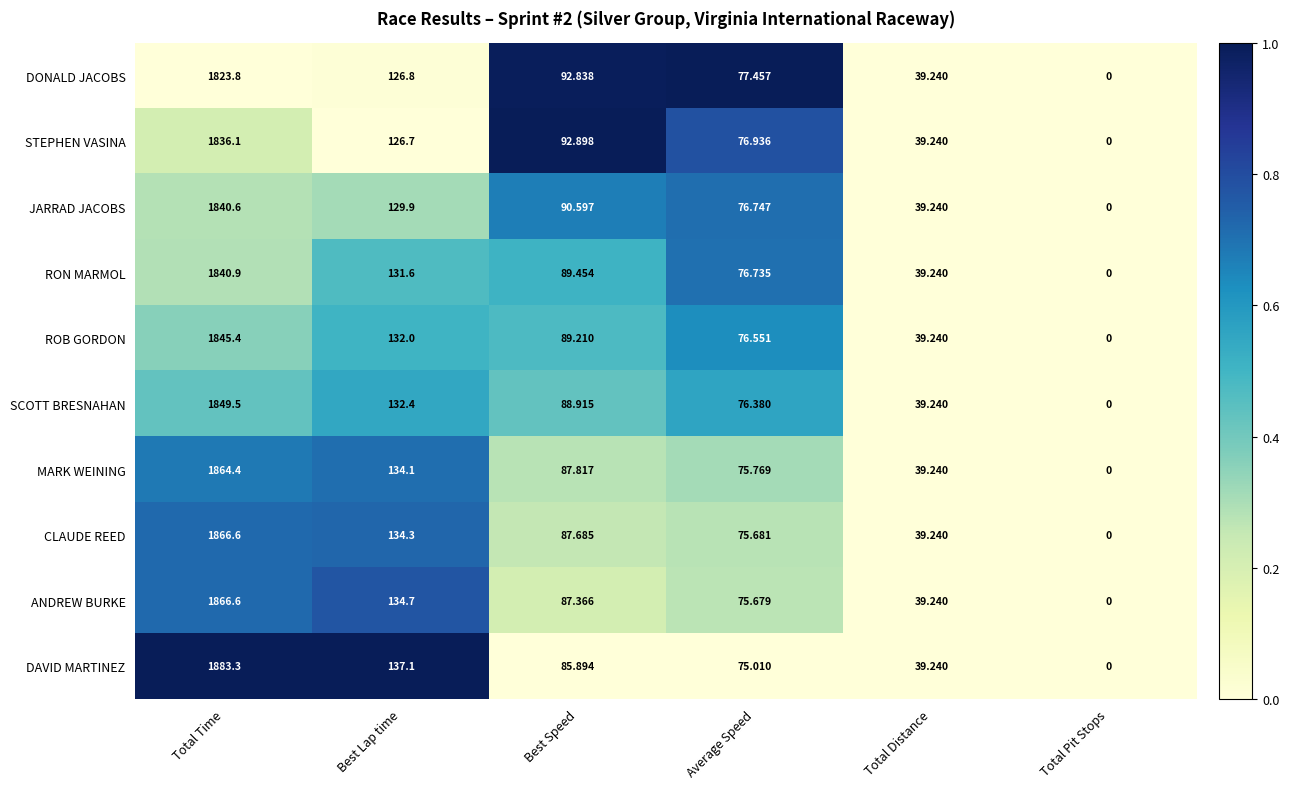

Which category has the lowest value across all series?

Total Pit Stops